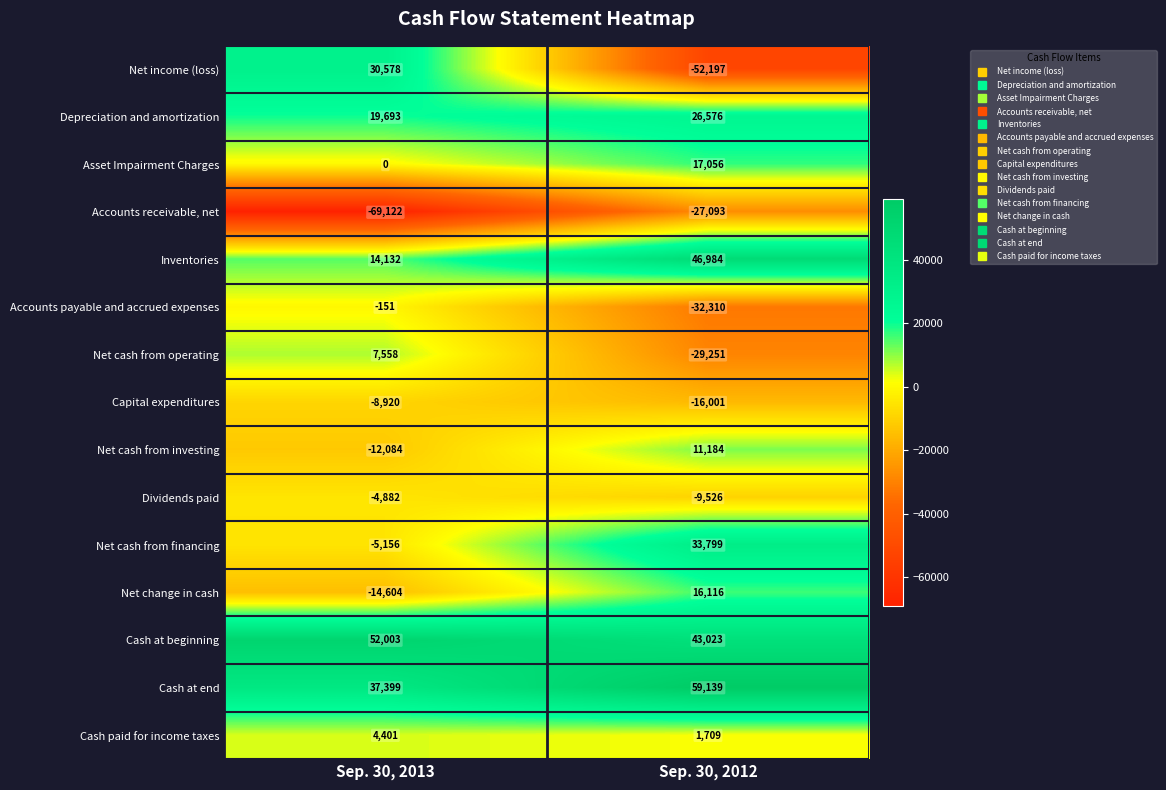

Is it true that Asset Impairment Charges equals 0 at Sep. 30, 2013?

True